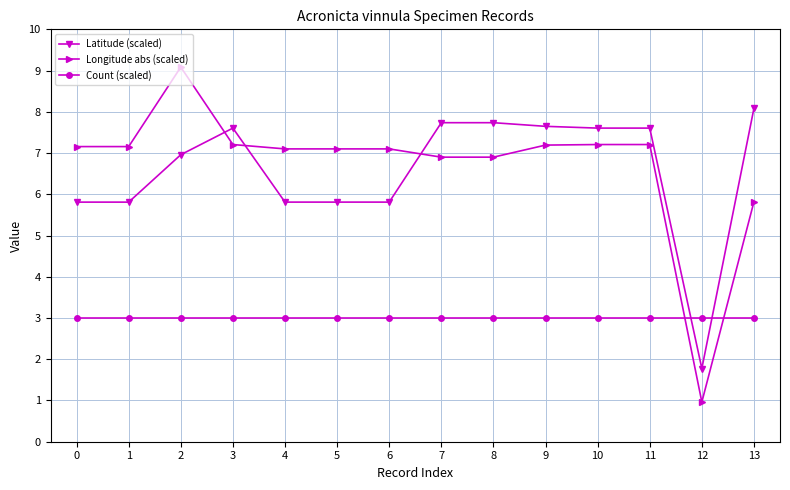

Reading left to right, list all the values displayed in this chart.

Latitude (scaled): 5.8	5.8	7.0	7.6	5.8	5.8	5.8	7.7	7.7	7.6	7.6	7.6	1.8	8.1
Longitude abs (scaled): 7.2	7.2	9.1	7.2	7.1	7.1	7.1	6.9	6.9	7.2	7.2	7.2	1.0	5.8
Count (scaled): 3.0	3.0	3.0	3.0	3.0	3.0	3.0	3.0	3.0	3.0	3.0	3.0	3.0	3.0